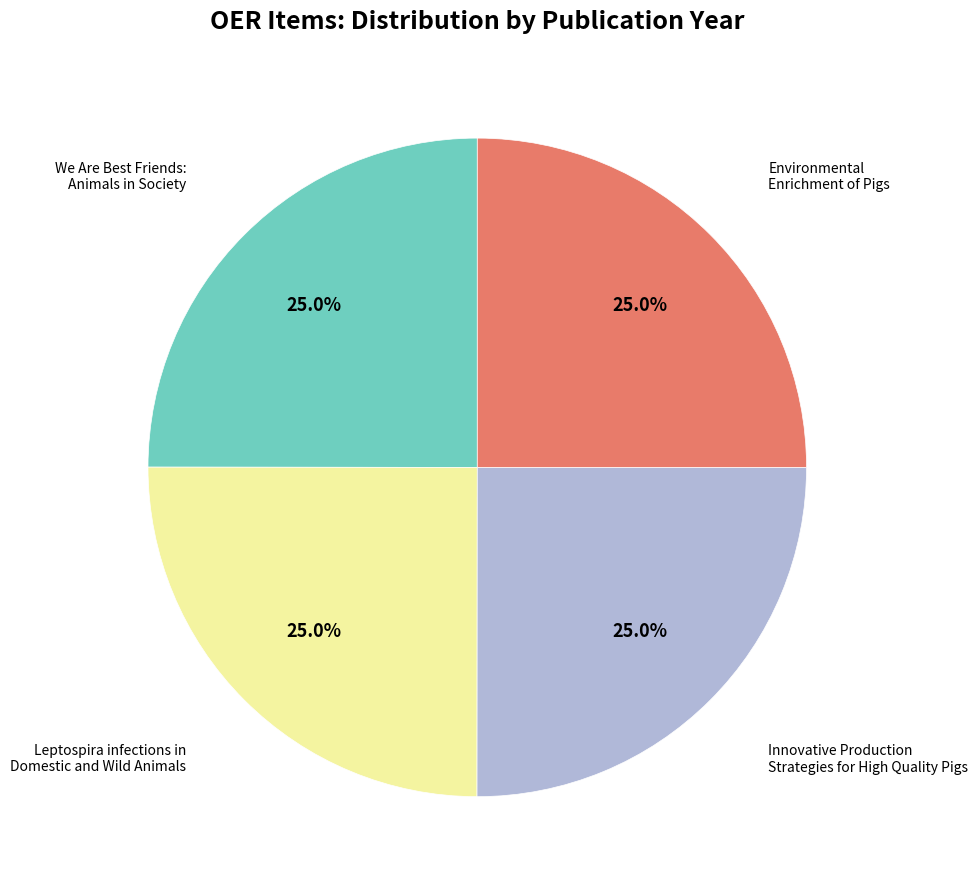

Is there any slice that represents more than half of the pie?

No